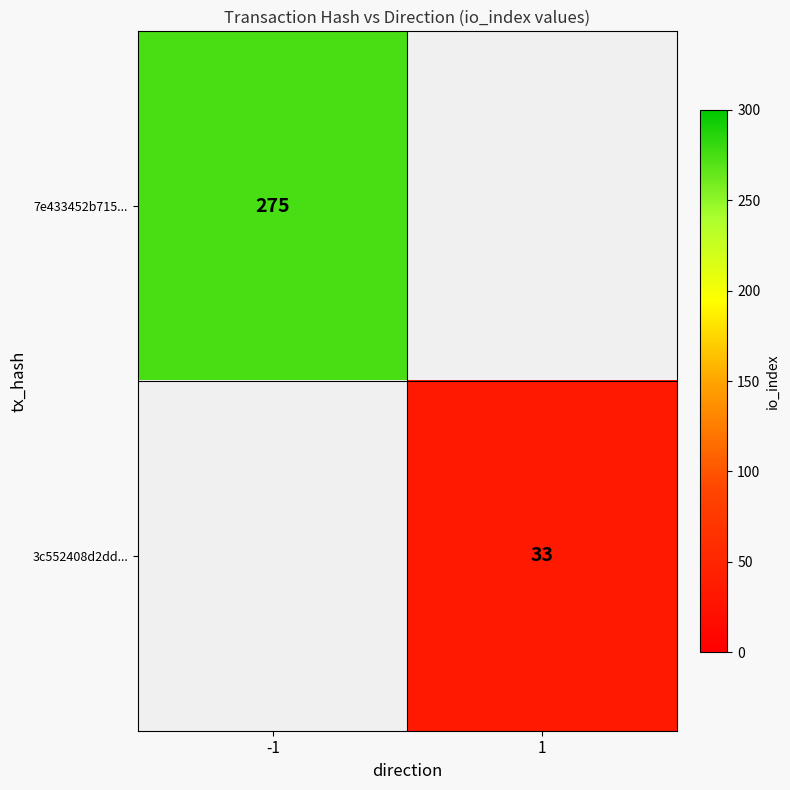

The value of 3c552408d2dd... at 1 is 19. True or false?

False